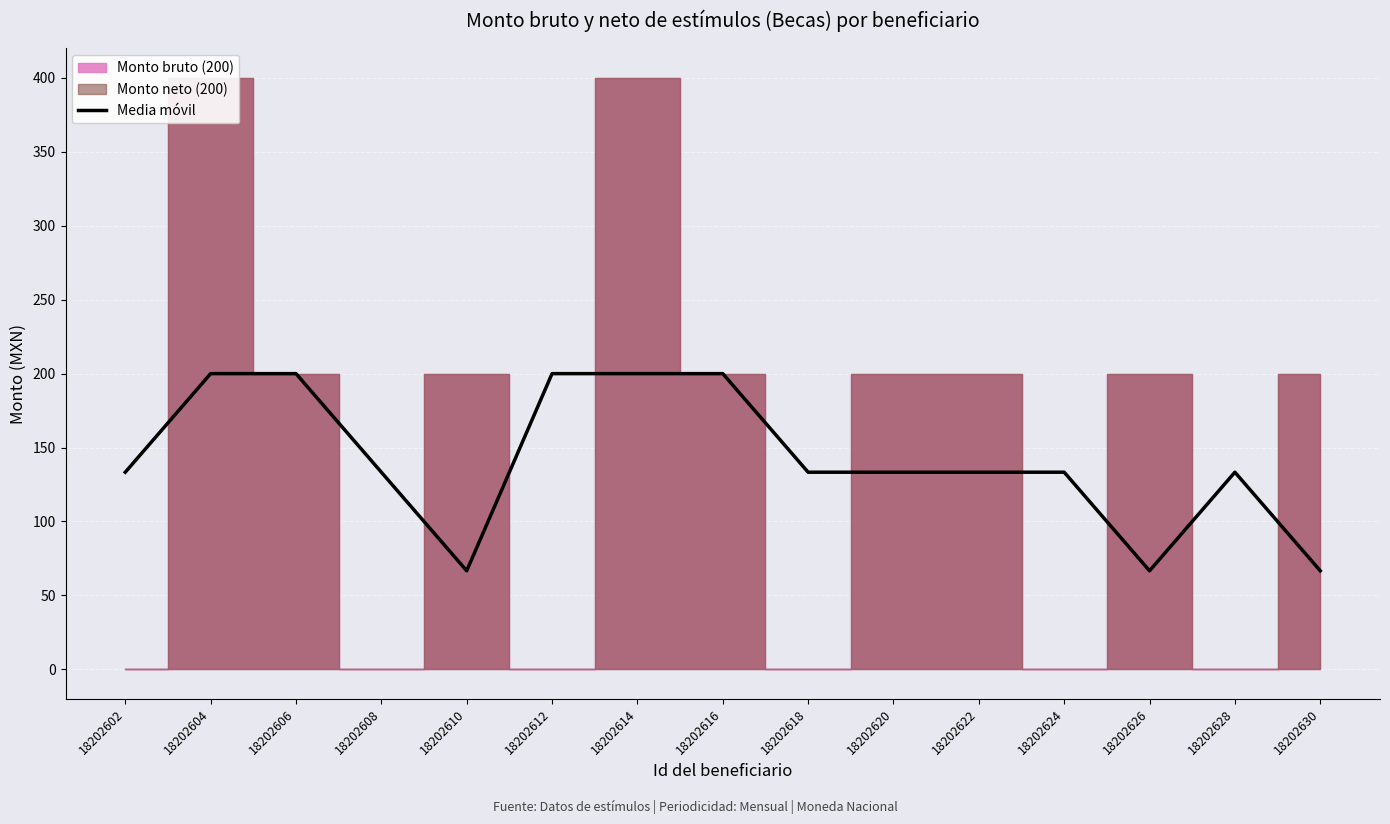

What is the smallest value displayed?

66.7